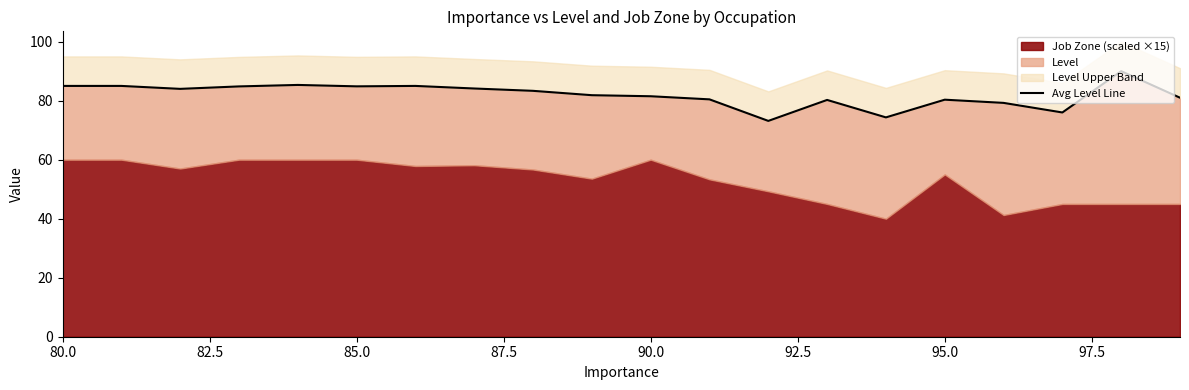

Reading left to right, extract all data points from this chart.

85.0	85.0	84.0	84.8	85.3	84.9	85.0	84.1	83.3	81.9	81.5	80.4	73.1	80.2	74.3	80.3	79.2	76.0	90.0	81.0